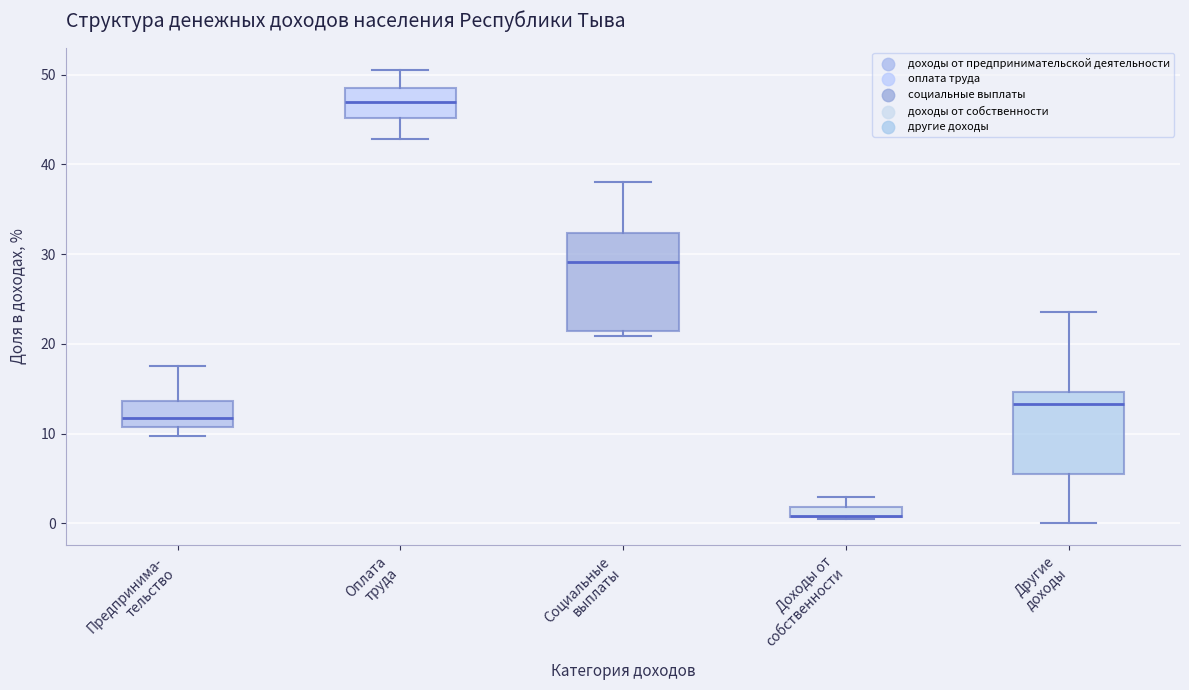

Comparing the boxes themselves (not the whiskers), which one is the tallest?

Социальные выплаты